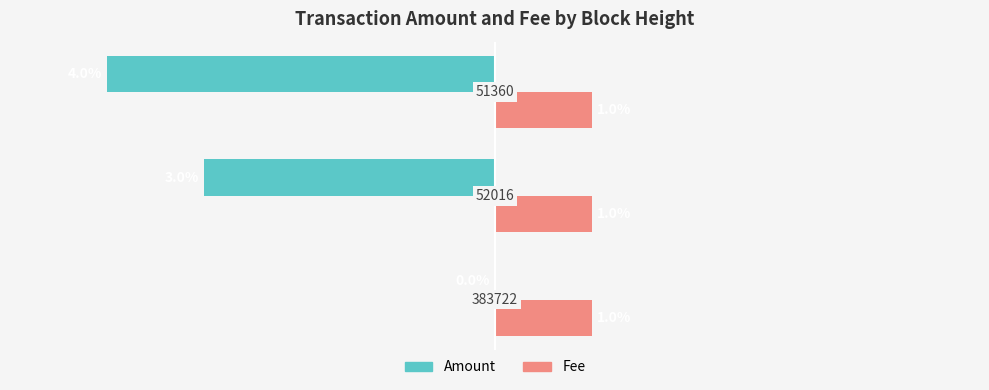

Which series has the largest total across all categories?

Fee